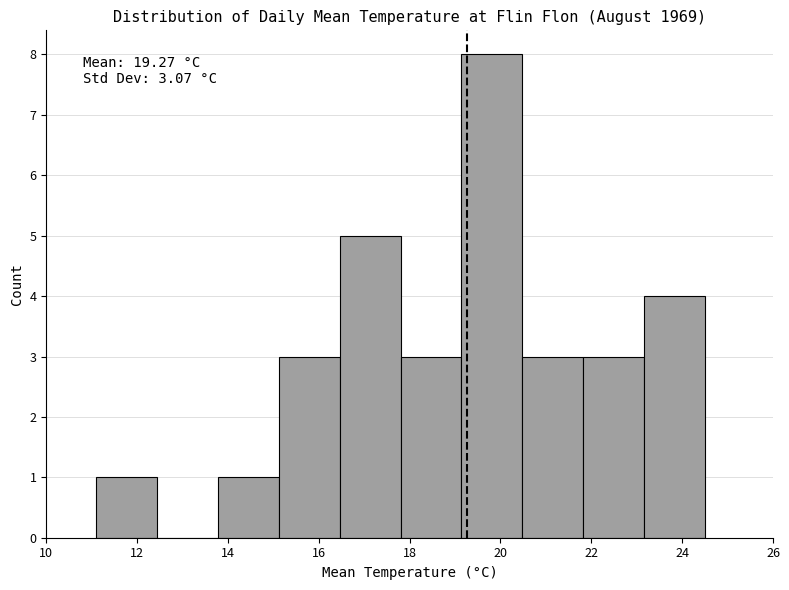

Over which range of the x-axis is the bar tallest?

19.14 to 20.48